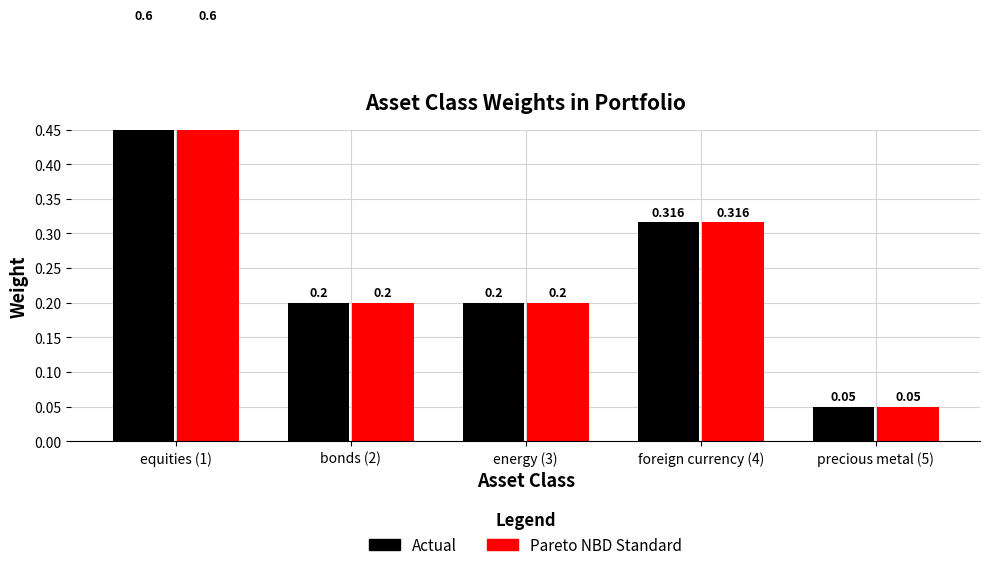

What is the label of the 4th bar from the left?

foreign currency (4)